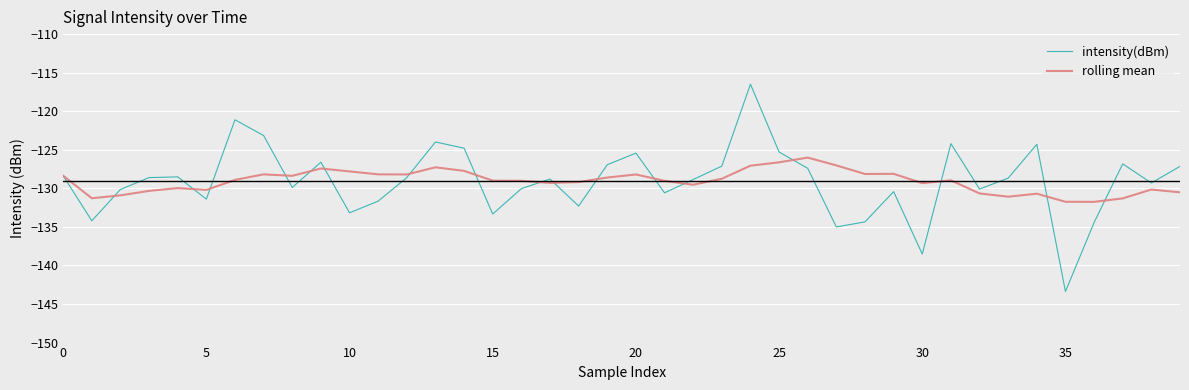

Which series has the widest spread of values?

intensity(dBm)